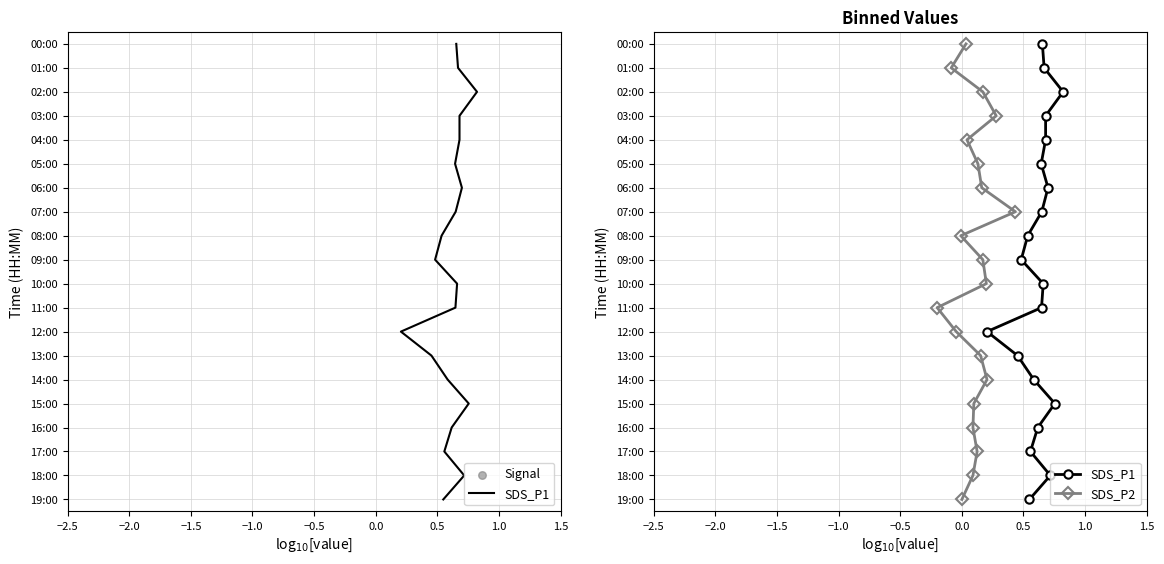

Which series contains the highest Y value?

SDS_P1